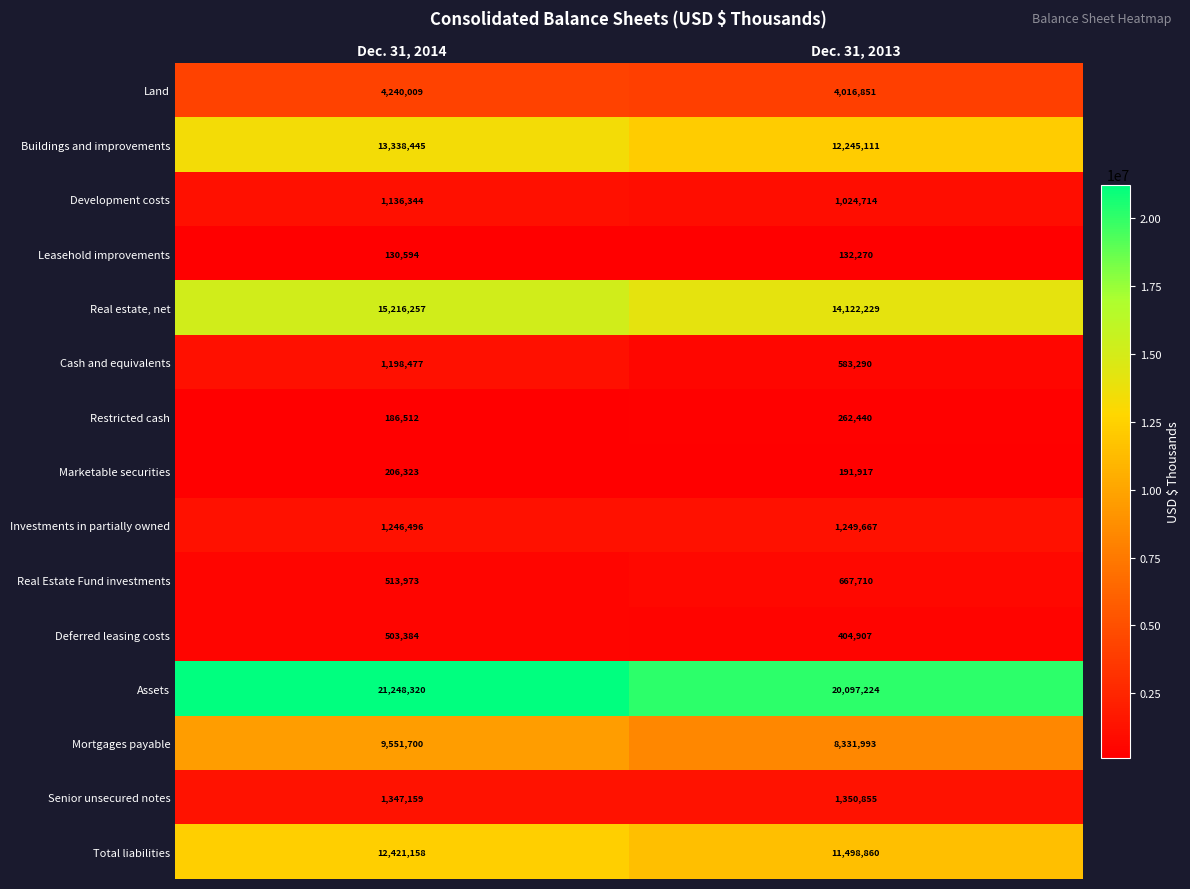

What is the spread (max minus min) of values at Dec. 31, 2014?

21117726